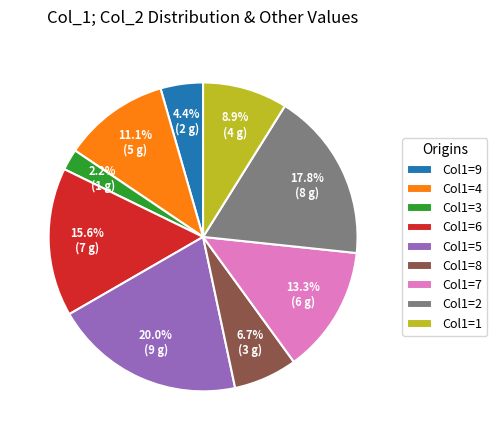

Between Col1=2 and Col1=7, which is larger?

Col1=2